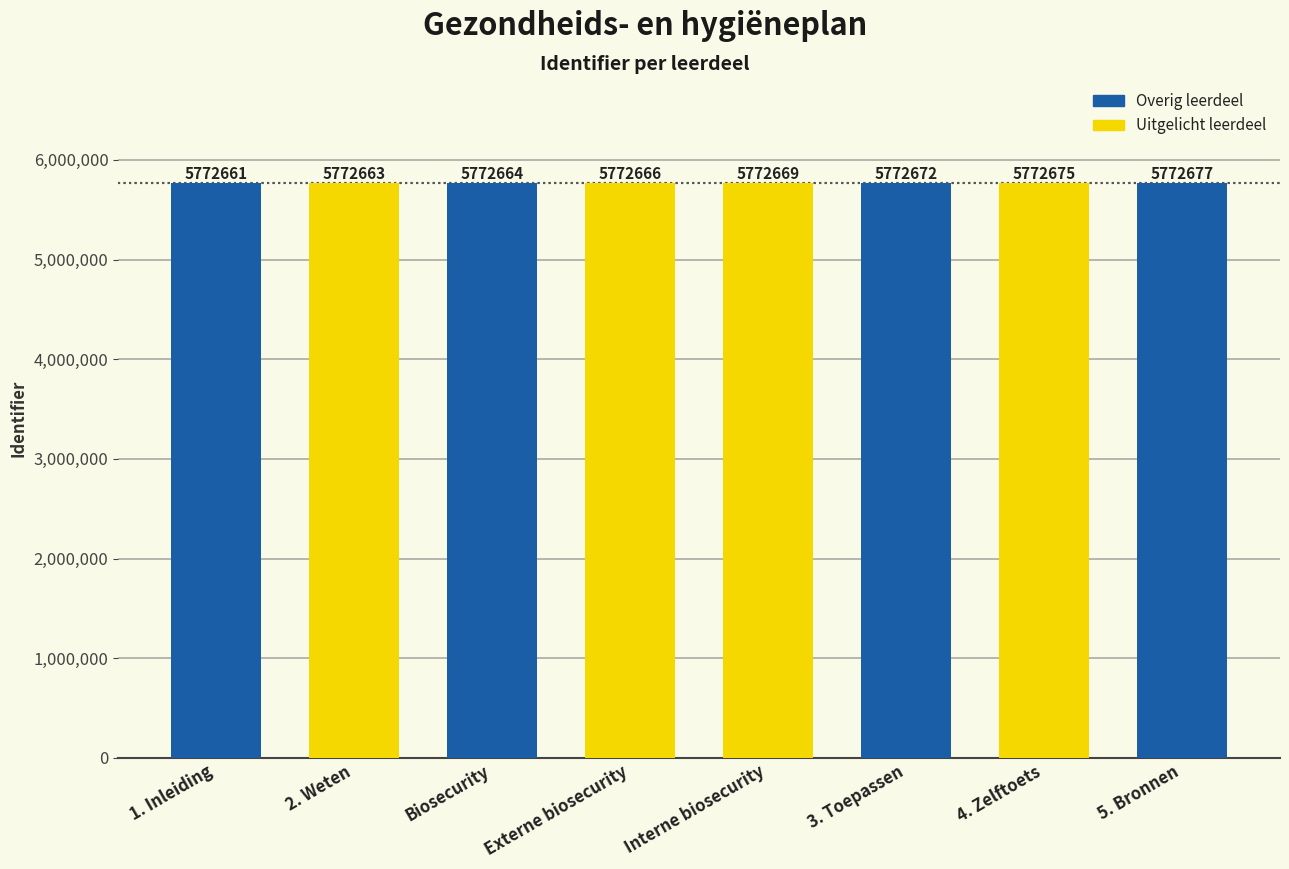

What is the label of the 5th bar from the right?

Externe biosecurity